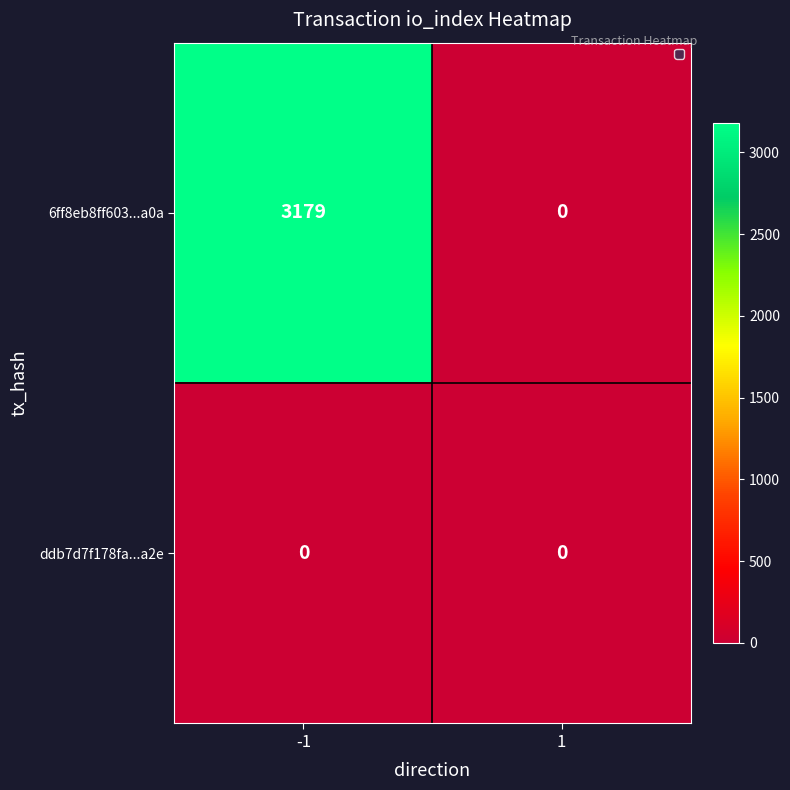

How many data points does each series have?

2